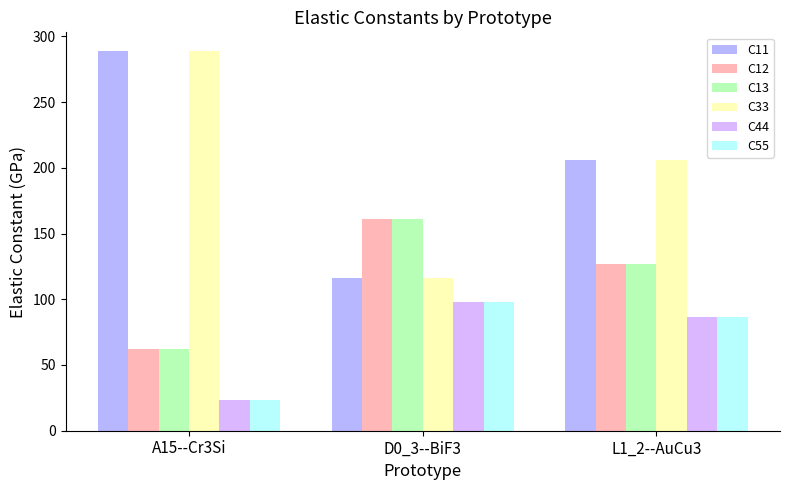

What is the difference between the highest and lowest values at A15--Cr3Si?

265.1